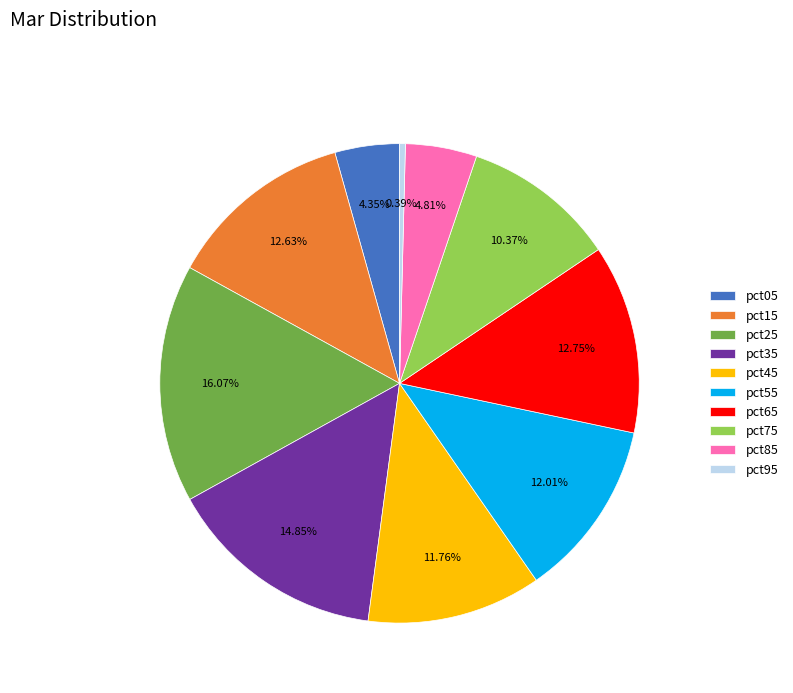

To the nearest percent, what percentage of the pie is pct75?

10%